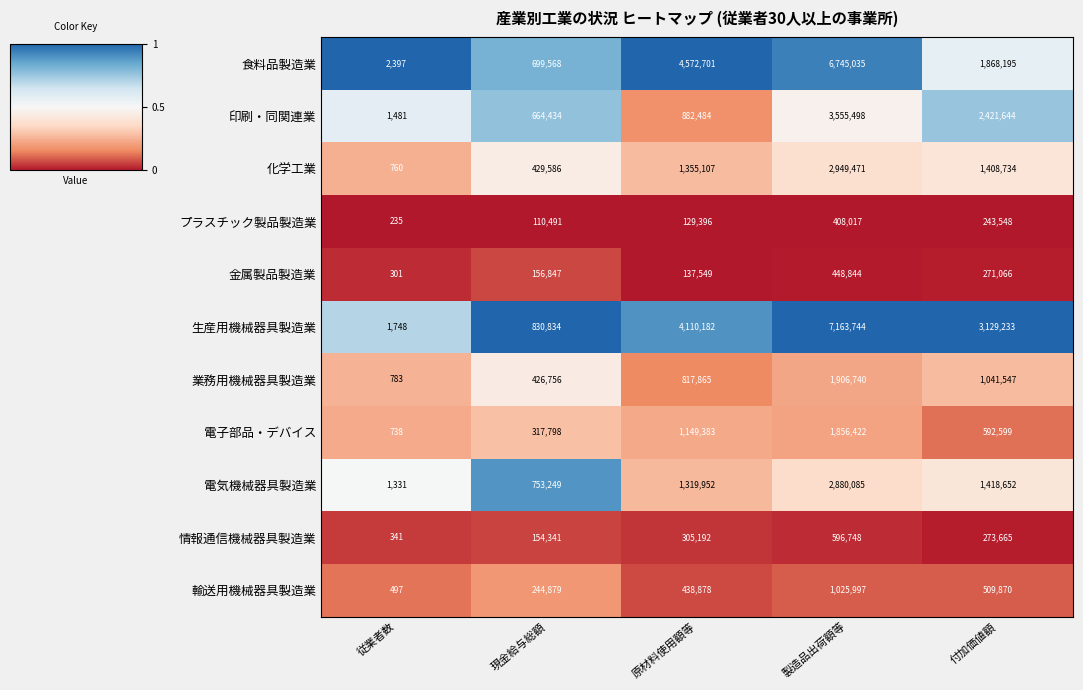

The value of 業務用機械器具製造業 at 従業者数 is 1273. True or false?

False